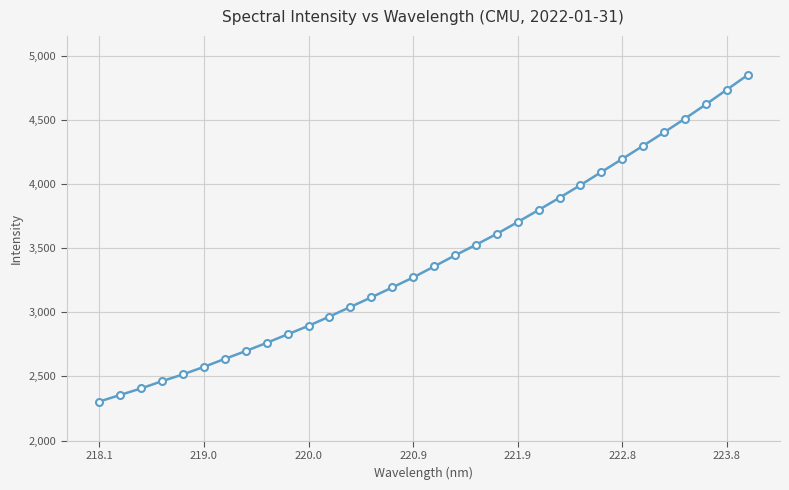

What is the difference between the maximum and minimum values?

2544.0